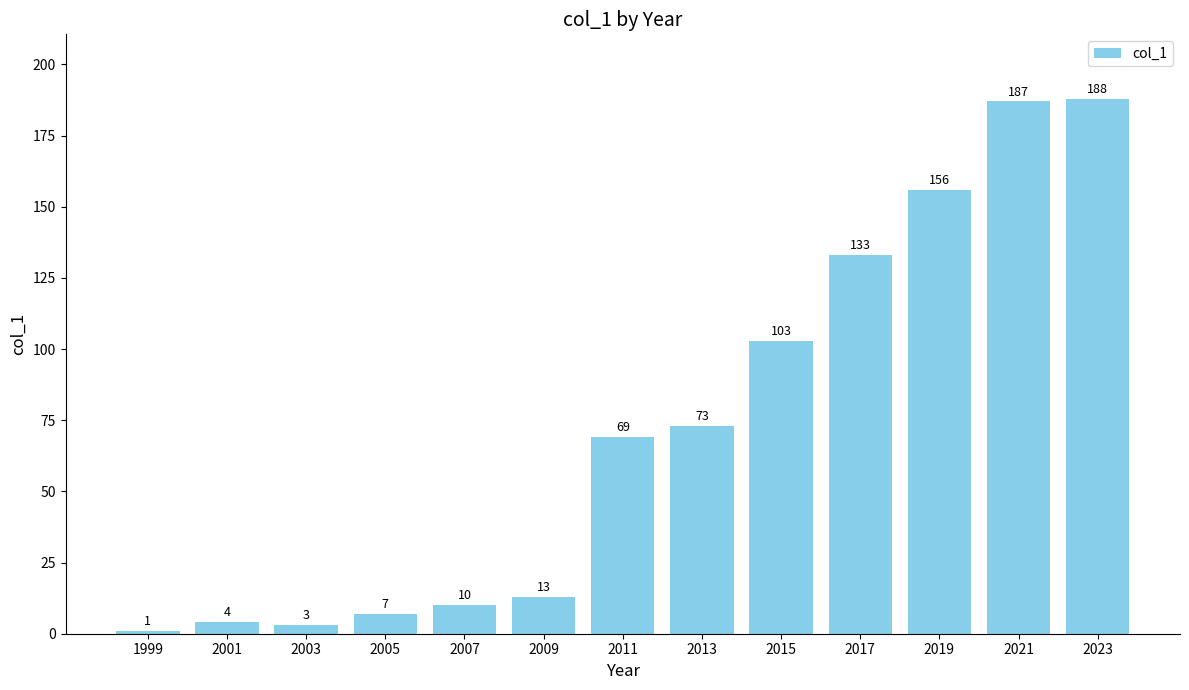

How many data points are less than 69?

6